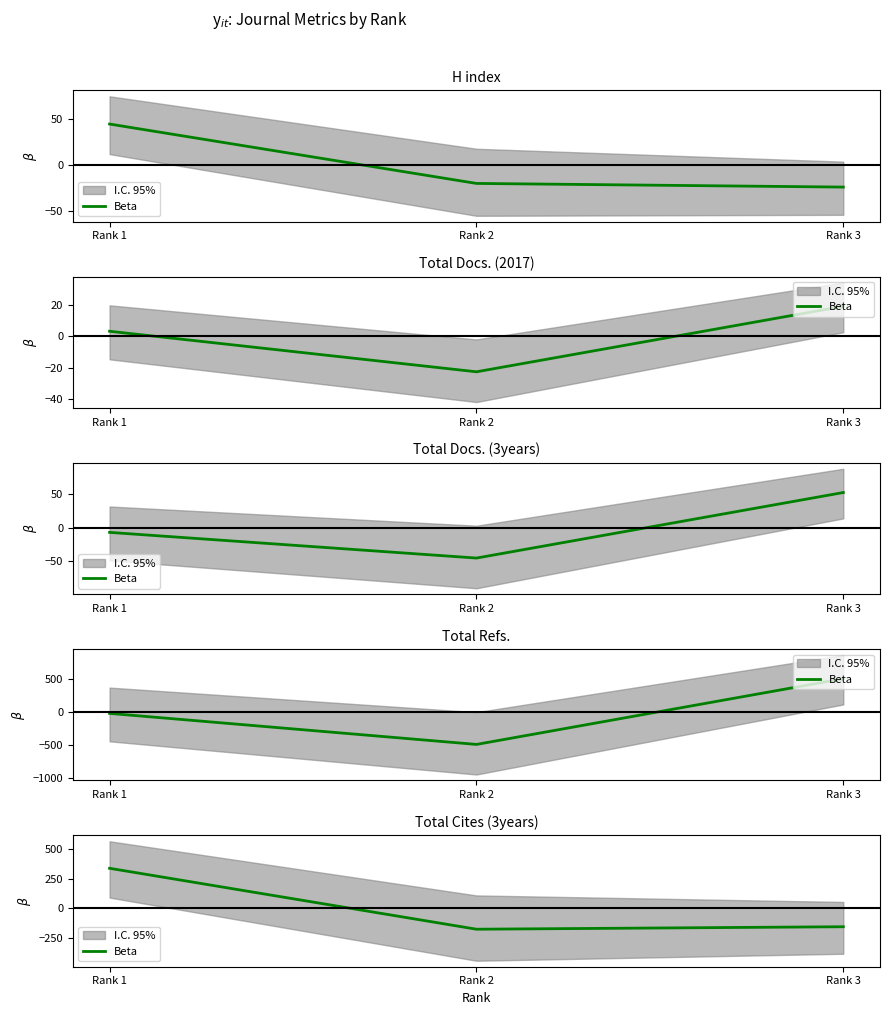

Which category has the lowest value across all series?

Rank 2